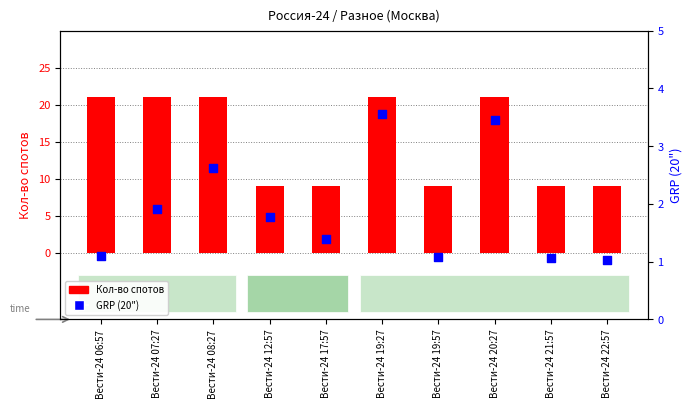

What is the total value across all series at Вести-24 12:57?

10.8